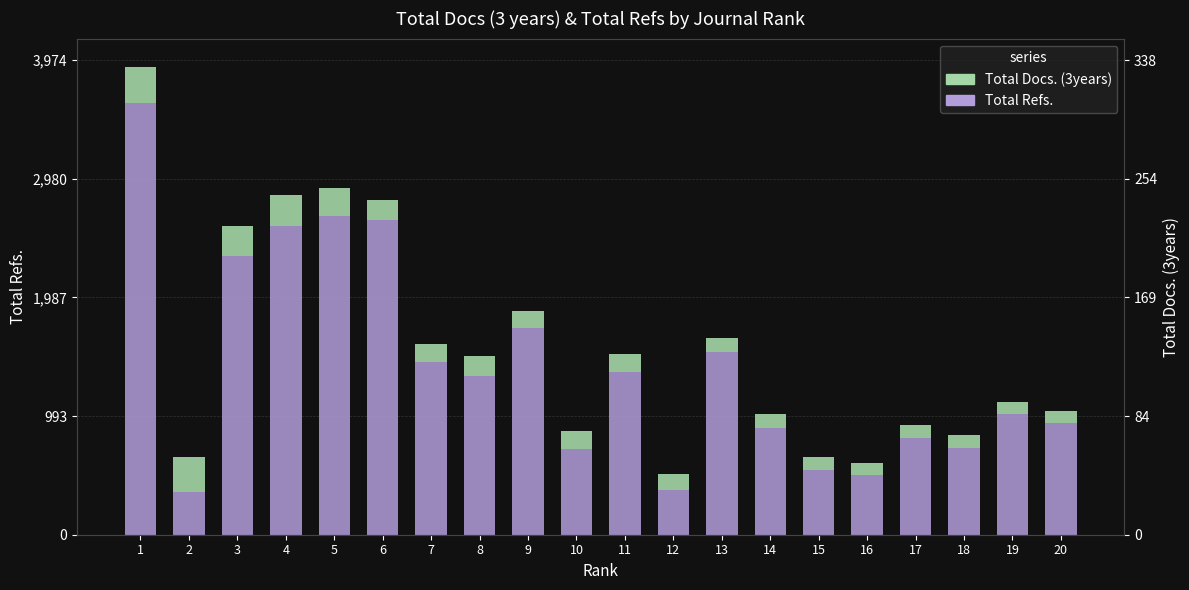

What is the value of the Total Docs. (3years) bar at the 20th from the left?

99